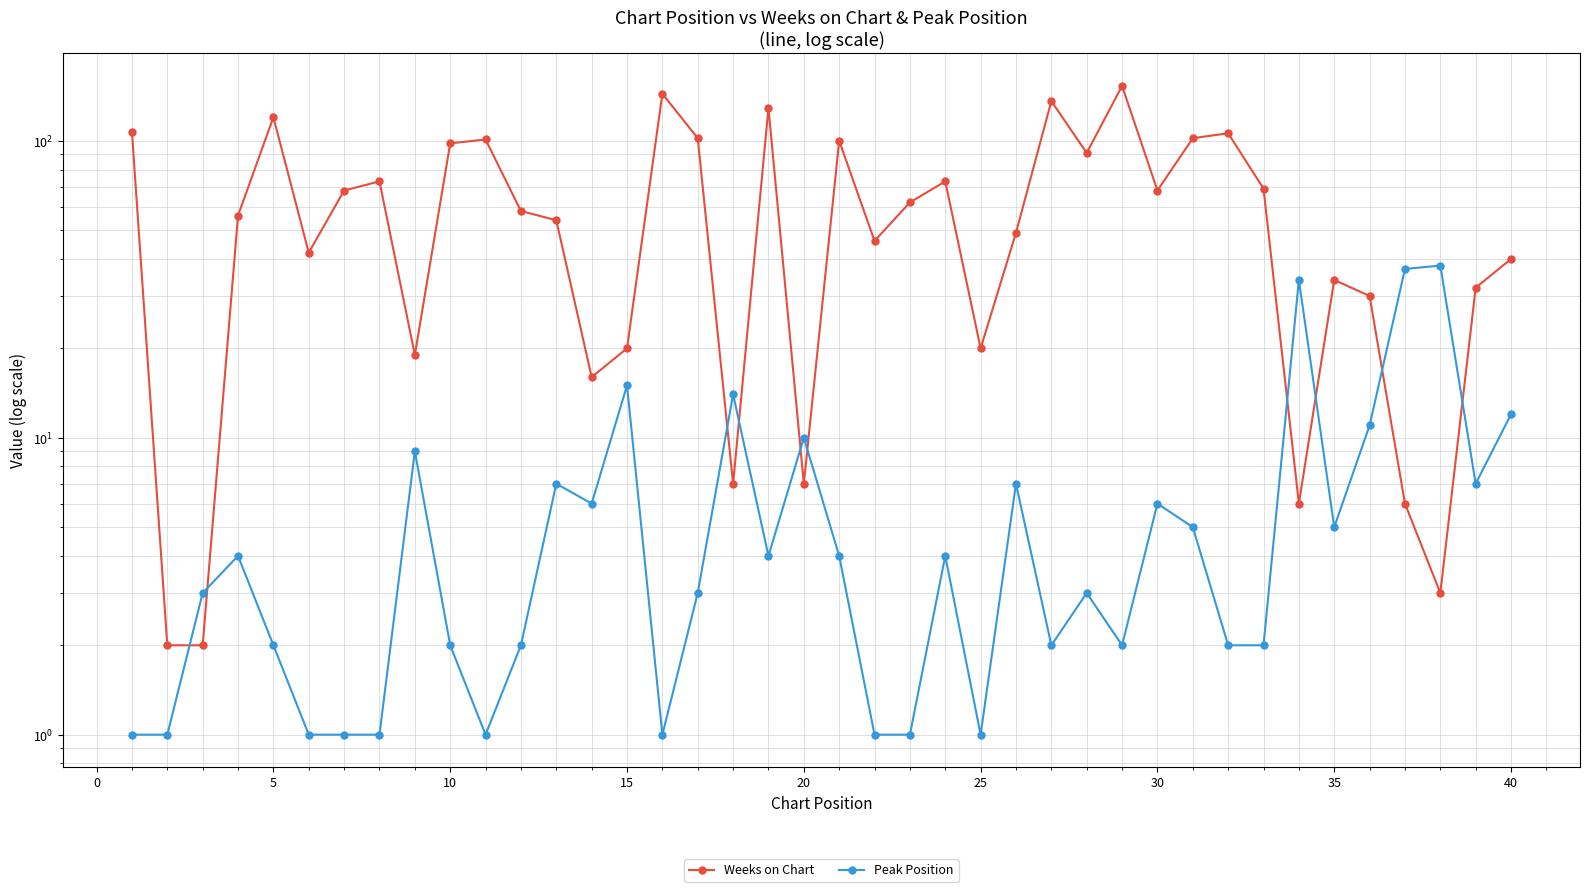

In Peak Position, how many points are lower than both neighbors (excluding endpoints)?

9